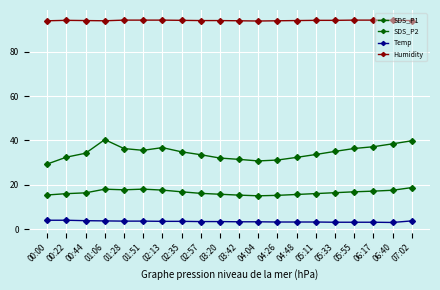

Count the number of data series in this chart.

4